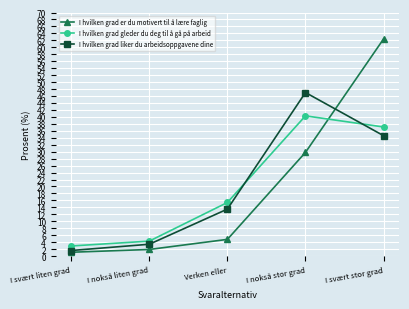

What is the sum of all I hvilken grad er du motivert til å lære faglig values?

100.0